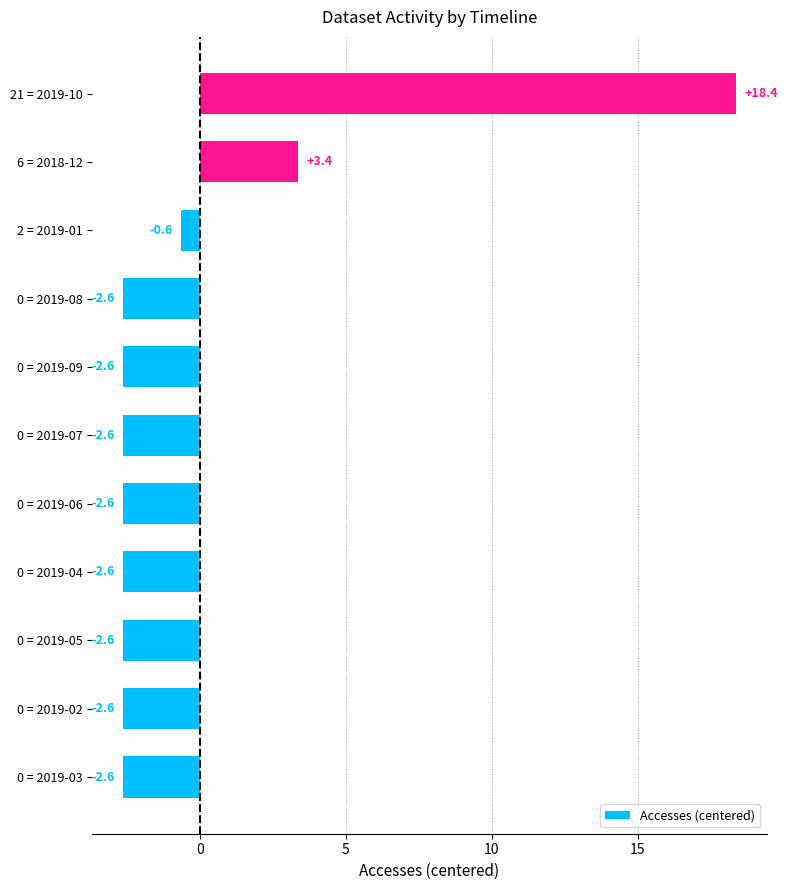

Where is the data nearest to the value 7?

6 = 2018-12